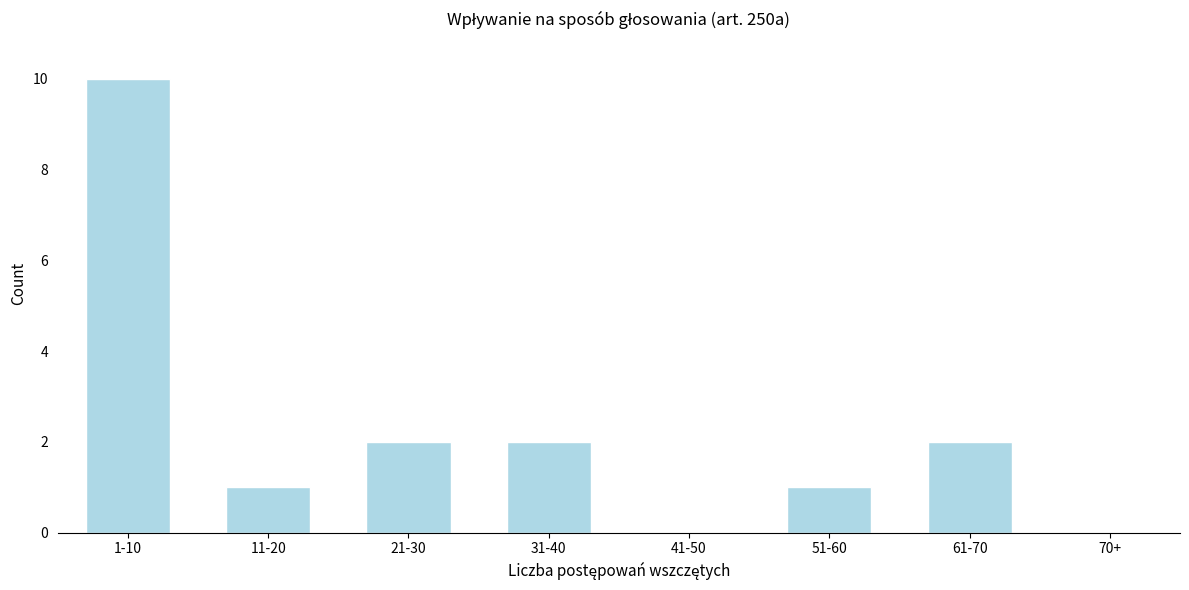

Reading left to right, what are all the values shown in this chart?

1-10=10	11-20=1	21-30=2	31-40=2	41-50=0	51-60=1	61-70=2